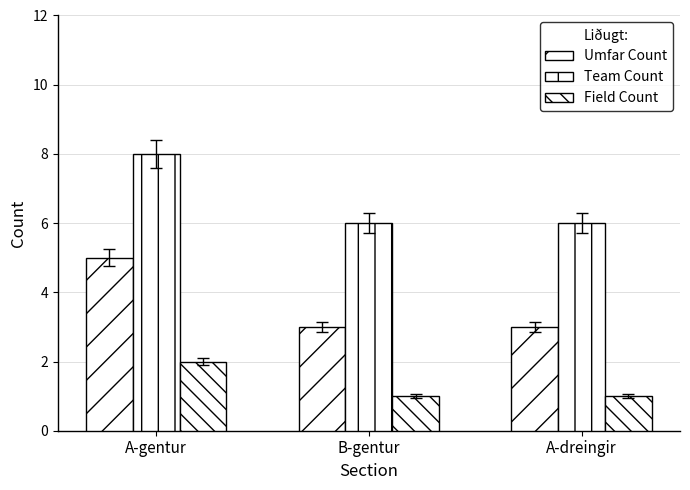

Rank the categories by Field Count value from highest to lowest.

A-gentur, B-gentur, A-dreingir